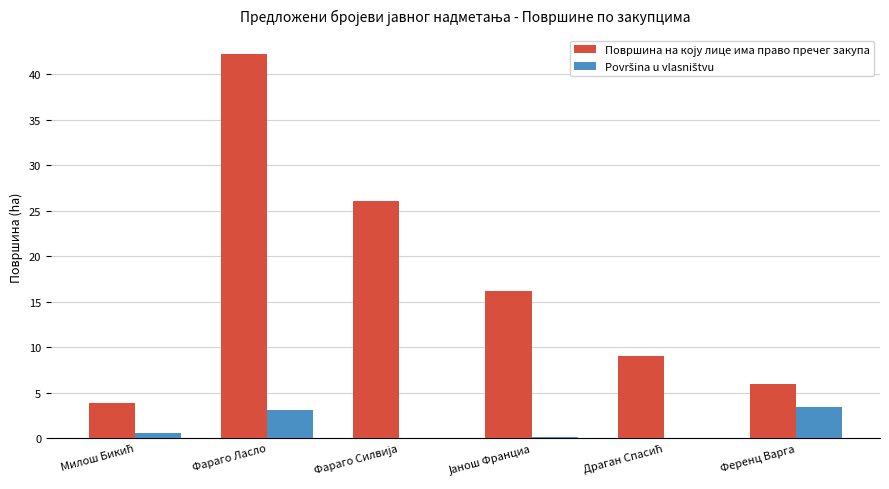

At which category is the sum across all series the highest?

Фараго Ласло